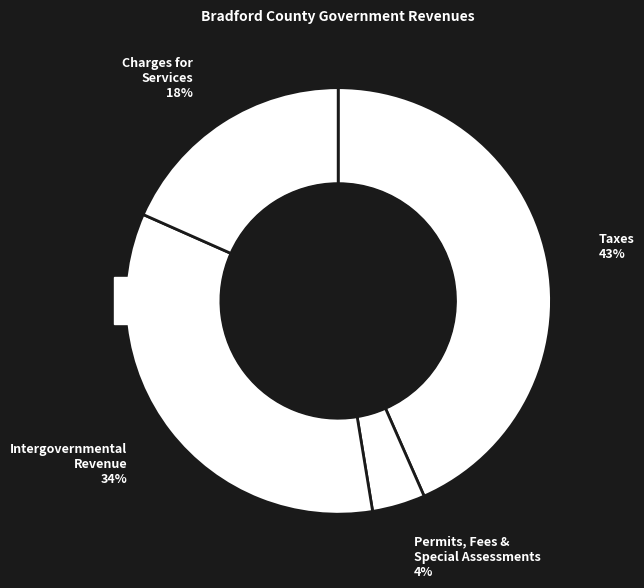

Approximately how many times larger is the value at Taxes compared to Charges for Services?

2.4